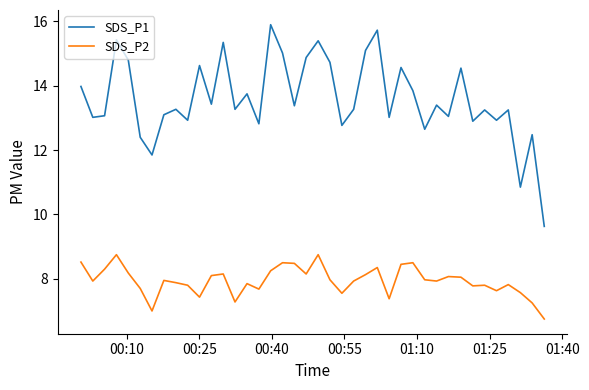

What is the lowest value of the SDS_P1 series?

9.6